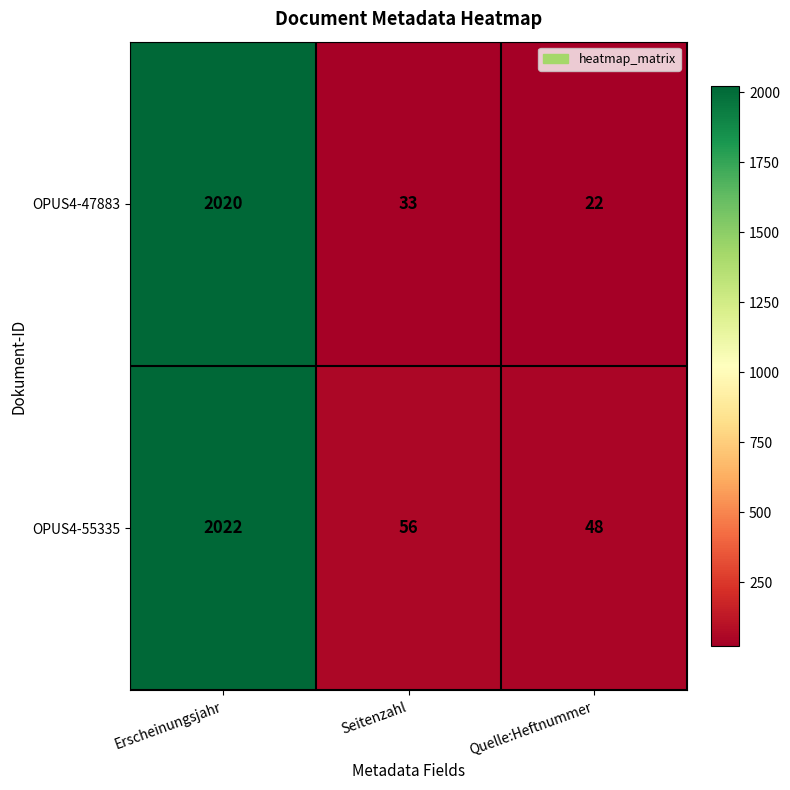

How many categories are shown in the chart?

3